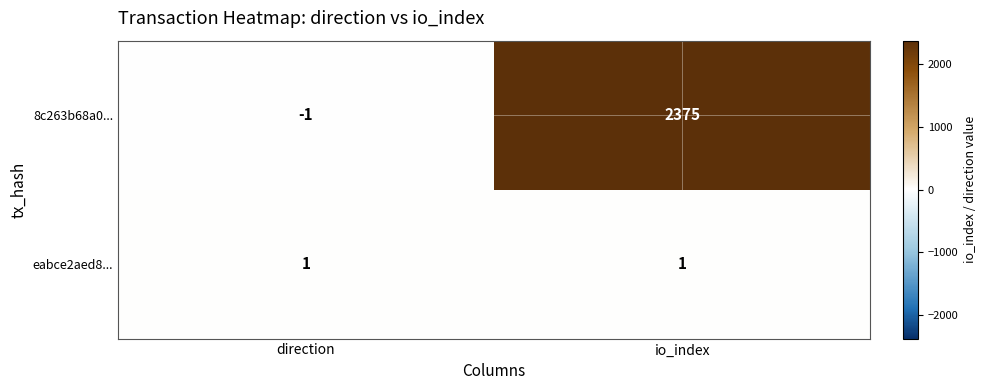

What is the greatest value displayed?

2375